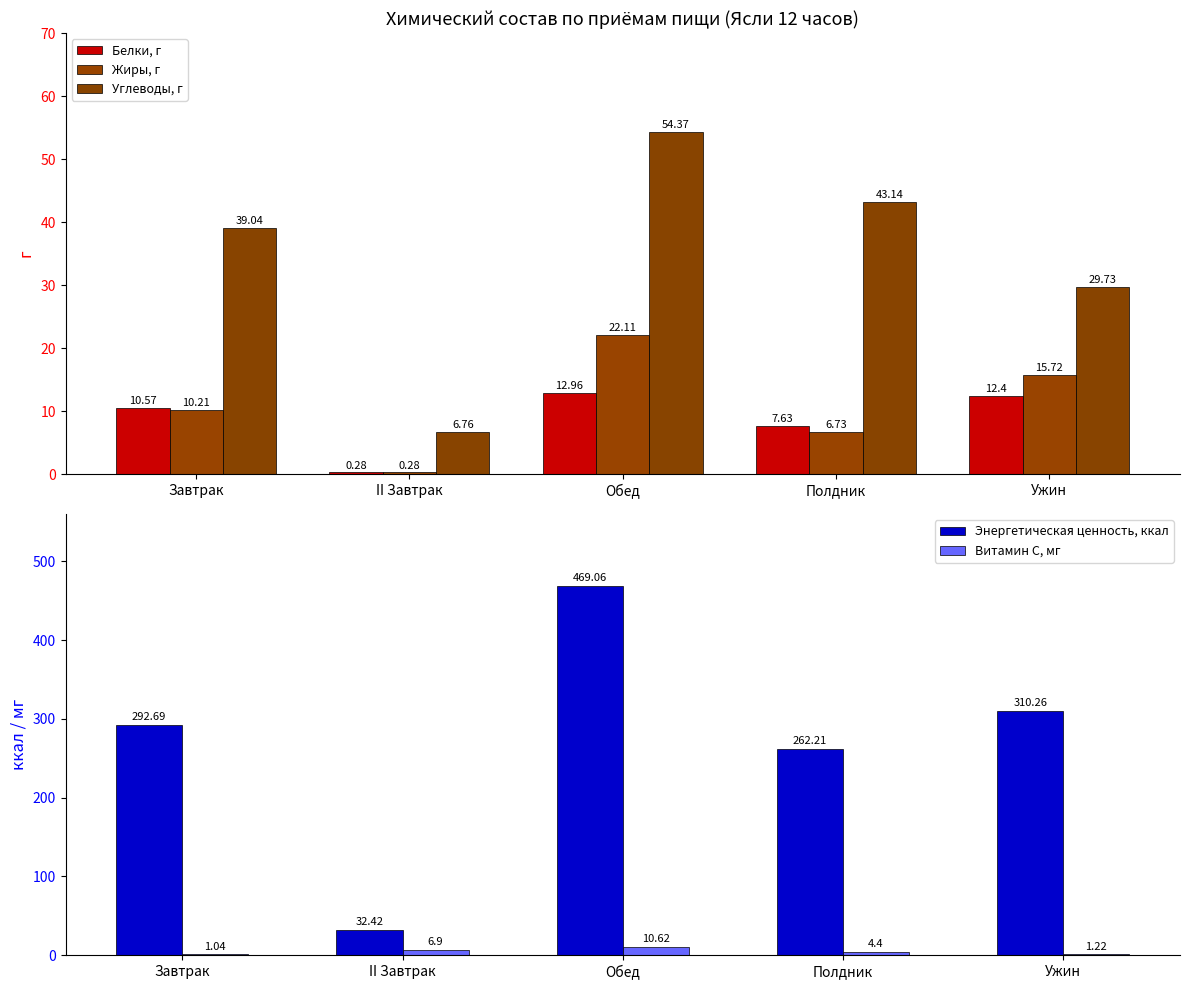

What is the difference between the second highest and second lowest values in the Витамин С, мг series?

5.7